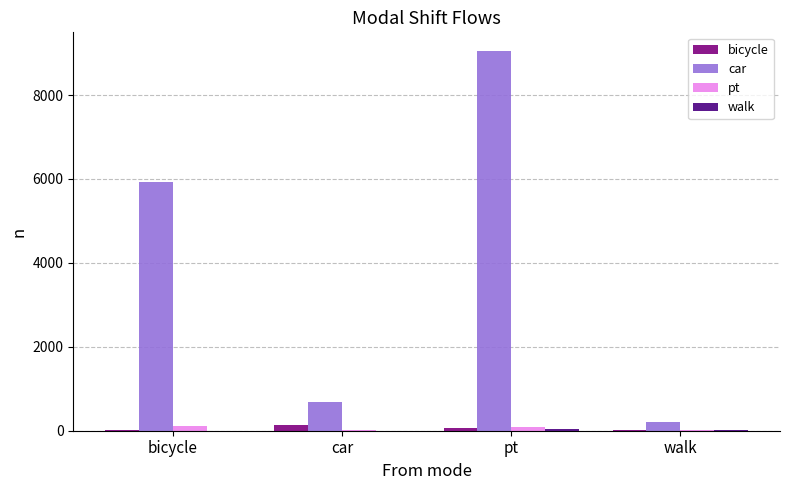

At which category does the chart reach its peak across all series?

pt